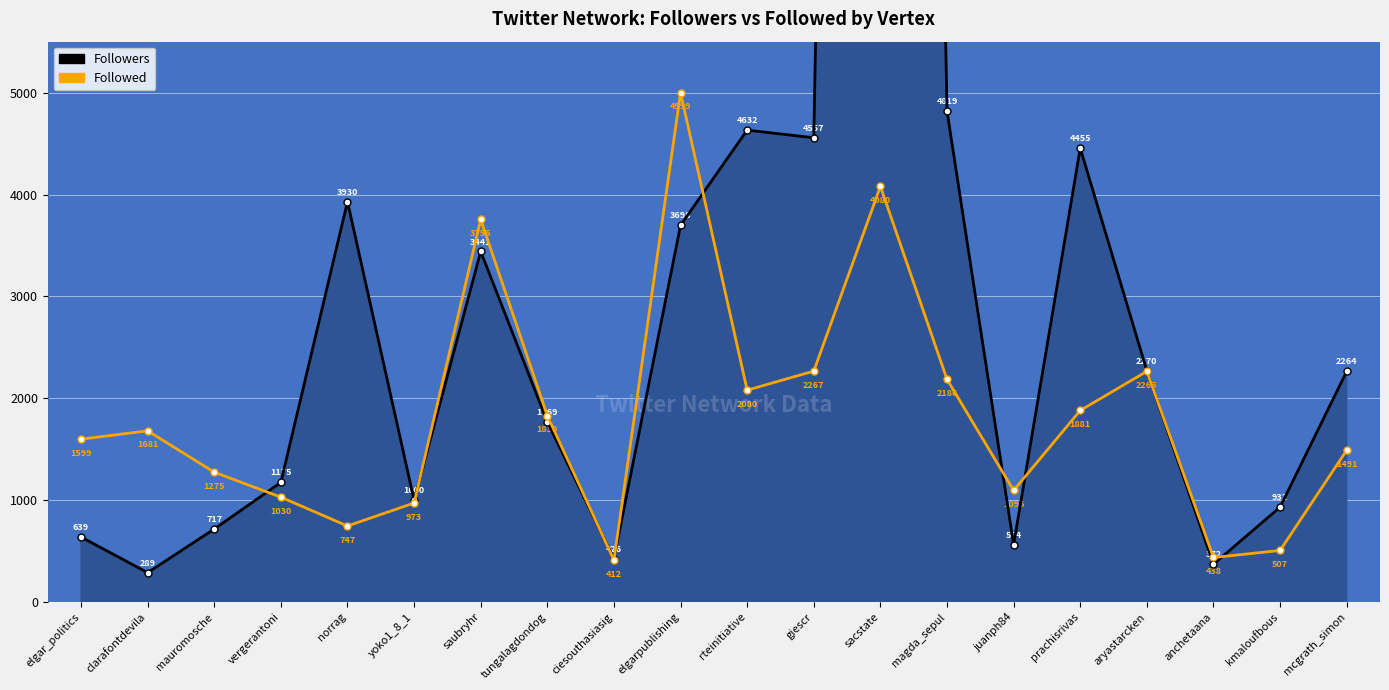

How many interior local peaks does the Followed series have?

5